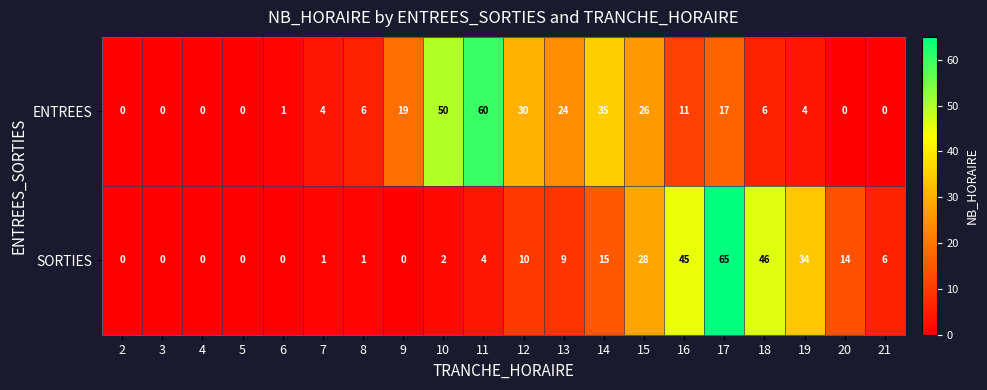

At how many categories does at least one series exceed 26?

9